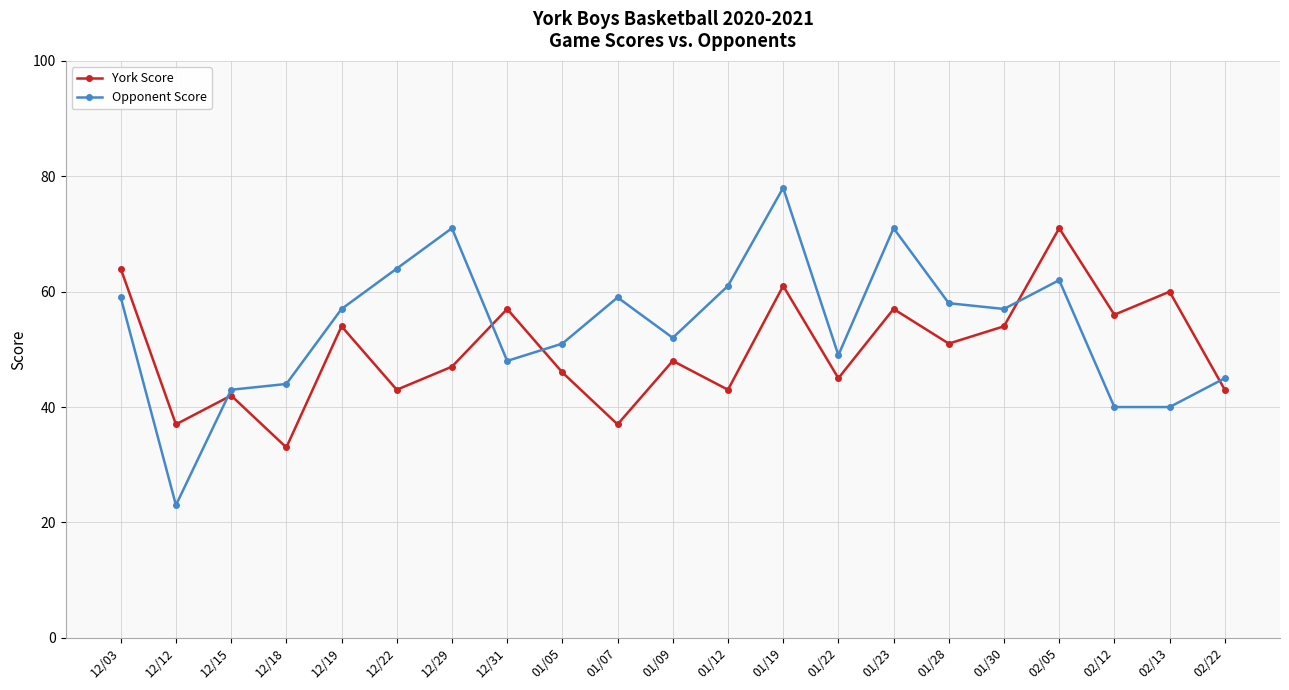

Reading right to left, transcribe all the data shown in this chart.

York Score: 43	60	56	71	54	51	57	45	61	43	48	37	46	57	47	43	54	33	42	37	64
Opponent Score: 45	40	40	62	57	58	71	49	78	61	52	59	51	48	71	64	57	44	43	23	59